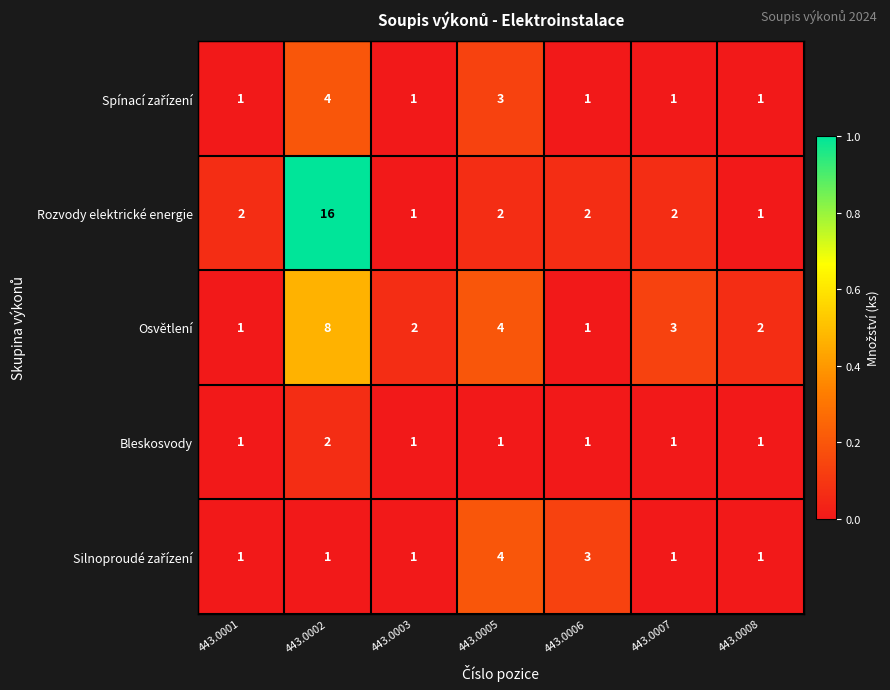

The Rozvody elektrické energie series shows 3 at 443.0006. True or false?

False